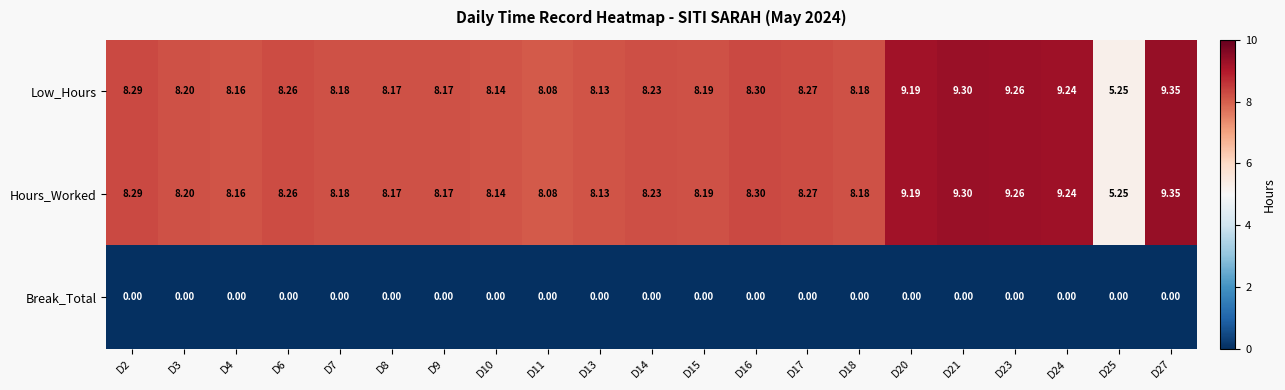

At which category does the chart reach its peak across all series?

D27